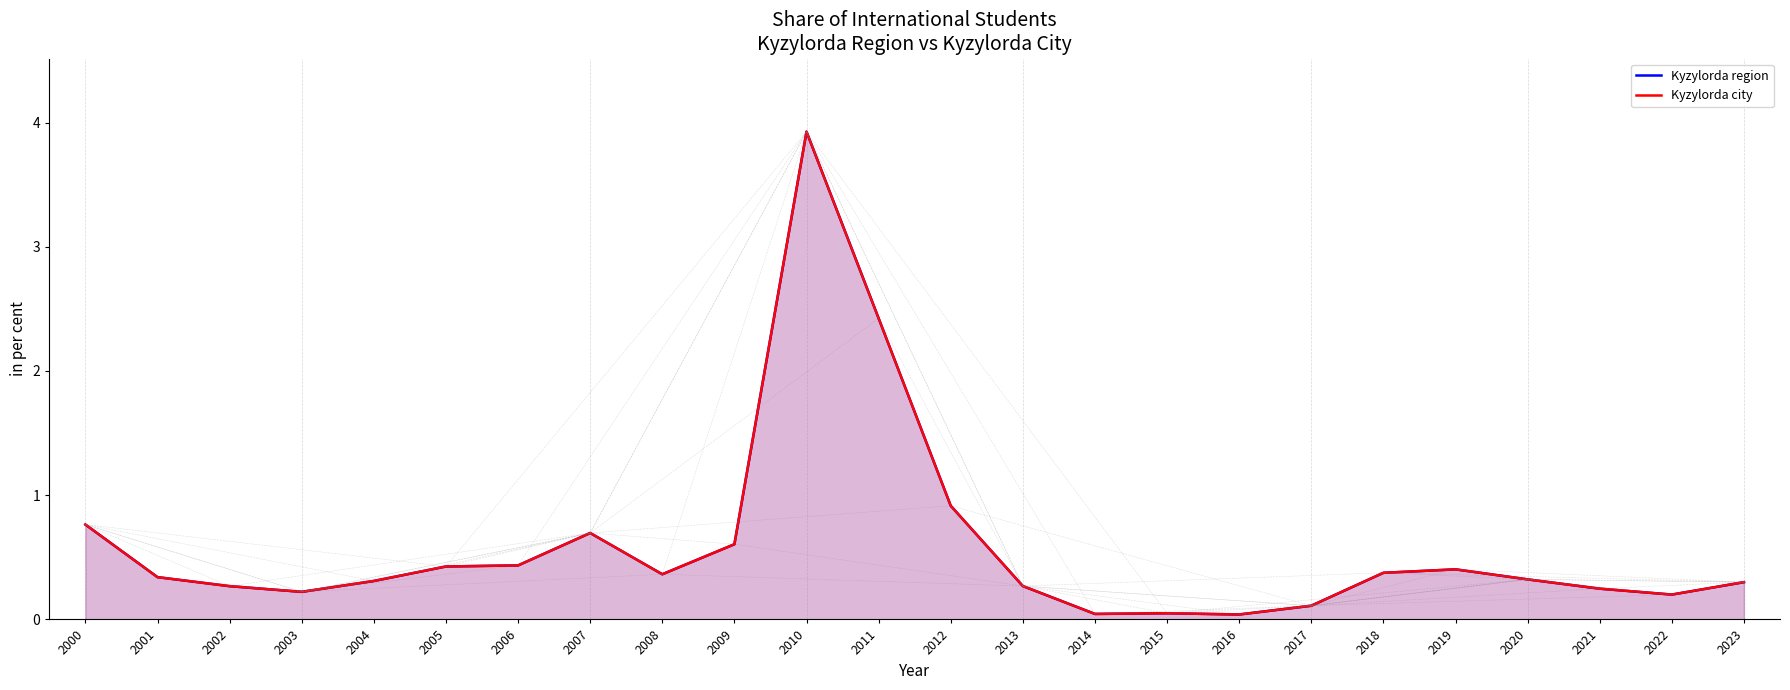

What is the difference between the maximum and second lowest values in the Kyzylorda region series?

3.9